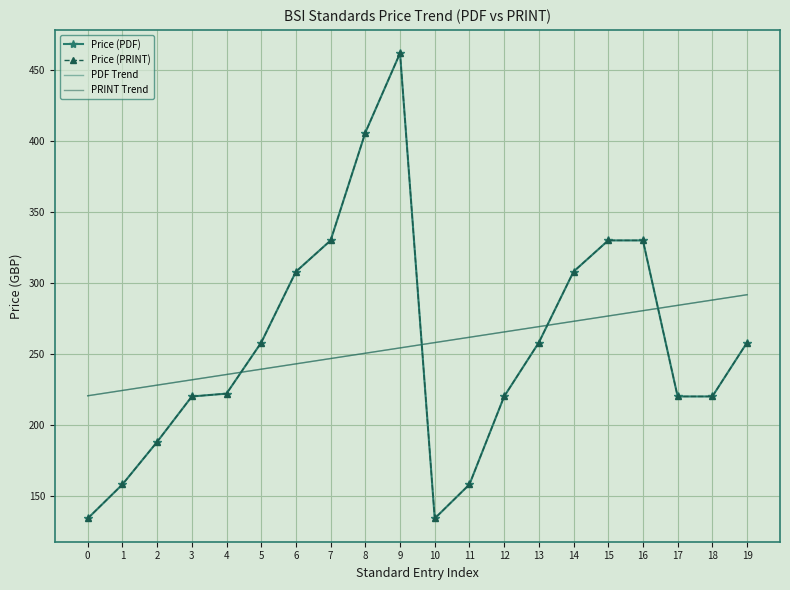

Is the value of Price (PDF) at 14 greater than the value of PRINT Trend at 16?

Yes